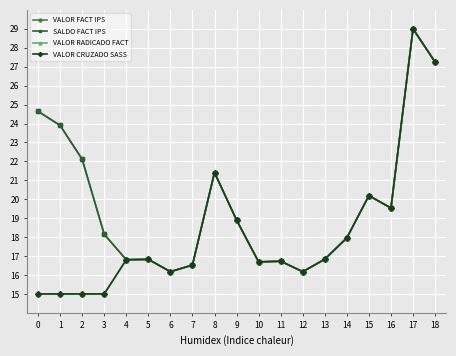

The VALOR FACT IPS series shows 7.5 at 15. True or false?

False